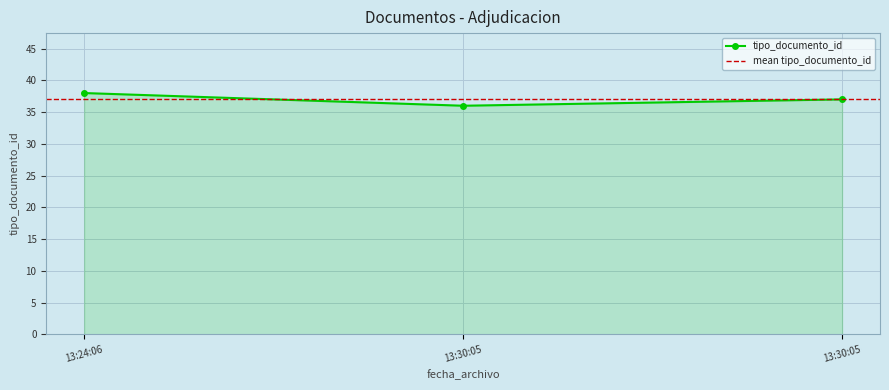

Which has a higher value, 13:24:06 or 13:30:05?

13:24:06